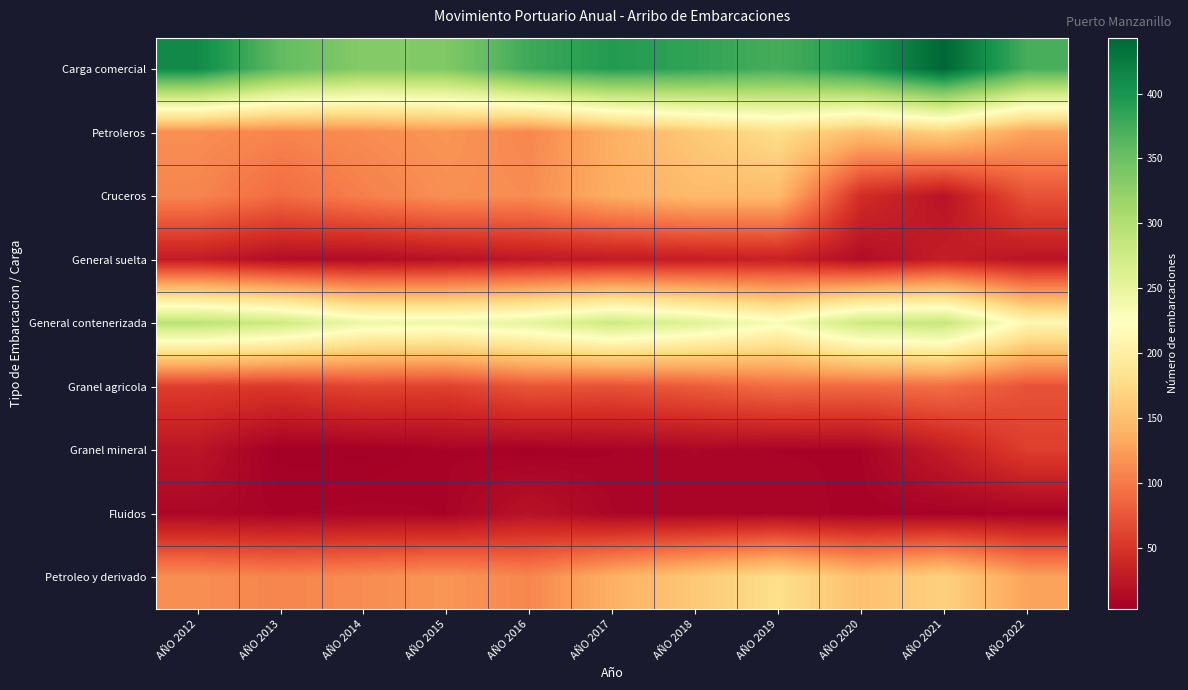

Reading left to right, extract all data points from this chart.

Carga comercial: AÑO 2012=411	AÑO 2013=357	AÑO 2014=333	AÑO 2015=336	AÑO 2016=378	AÑO 2017=394	AÑO 2018=385	AÑO 2019=373	AÑO 2020=396	AÑO 2021=443	AÑO 2022=372
Petroleros: AÑO 2012=114	AÑO 2013=108	AÑO 2014=113	AÑO 2015=119	AÑO 2016=109	AÑO 2017=138	AÑO 2018=159	AÑO 2019=179	AÑO 2020=151	AÑO 2021=166	AÑO 2022=128
Cruceros: AÑO 2012=108	AÑO 2013=90	AÑO 2014=104	AÑO 2015=115	AÑO 2016=113	AÑO 2017=136	AÑO 2018=147	AÑO 2019=146	AÑO 2020=44	AÑO 2021=22	AÑO 2022=72
General suelta: AÑO 2012=29	AÑO 2013=16	AÑO 2014=15	AÑO 2015=20	AÑO 2016=26	AÑO 2017=28	AÑO 2018=30	AÑO 2019=34	AÑO 2020=16	AÑO 2021=31	AÑO 2022=22
General contenerizada: AÑO 2012=291	AÑO 2013=276	AÑO 2014=242	AÑO 2015=240	AÑO 2016=250	AÑO 2017=276	AÑO 2018=257	AÑO 2019=230	AÑO 2020=277	AÑO 2021=283	AÑO 2022=212
Granel agricola: AÑO 2012=57	AÑO 2013=54	AÑO 2014=63	AÑO 2015=60	AÑO 2016=75	AÑO 2017=72	AÑO 2018=79	AÑO 2019=91	AÑO 2020=88	AÑO 2021=92	AÑO 2022=73
Granel mineral: AÑO 2012=23	AÑO 2013=3	AÑO 2014=4	AÑO 2015=8	AÑO 2016=6	AÑO 2017=8	AÑO 2018=10	AÑO 2019=8	AÑO 2020=8	AÑO 2021=30	AÑO 2022=58
Fluidos: AÑO 2012=11	AÑO 2013=8	AÑO 2014=9	AÑO 2015=8	AÑO 2016=21	AÑO 2017=10	AÑO 2018=9	AÑO 2019=10	AÑO 2020=7	AÑO 2021=7	AÑO 2022=7
Petroleo y derivado: AÑO 2012=114	AÑO 2013=108	AÑO 2014=113	AÑO 2015=119	AÑO 2016=109	AÑO 2017=138	AÑO 2018=159	AÑO 2019=179	AÑO 2020=151	AÑO 2021=166	AÑO 2022=128